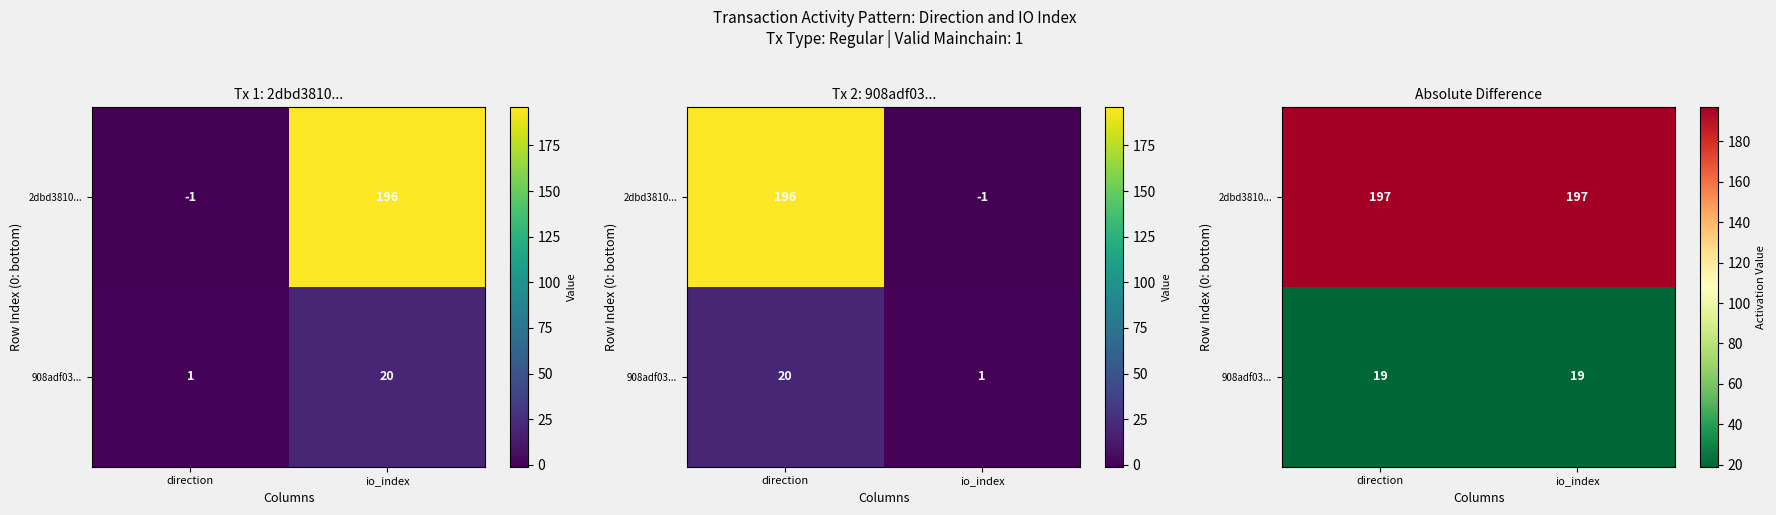

The 908adf03... series shows 19 at direction. True or false?

True